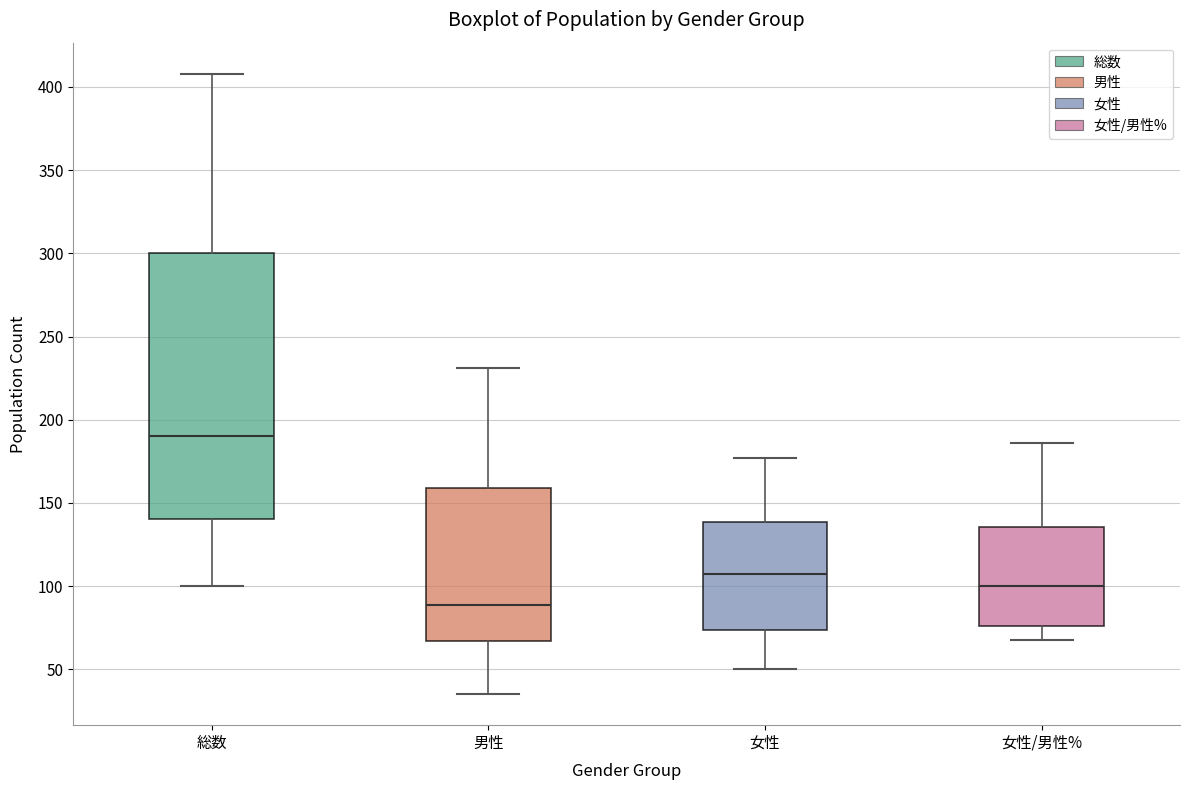

Reading left to right, read every box against the y-axis: the position of its median line, the range the box covers, and the ends of its whiskers. The values are not printed on the chart, so give them approximately, as read against the axis.

総数: median 190, box 140 to 300, whiskers 100 to 410
男性: median 90, box 65 to 160, whiskers 35 to 230
女性: median 110, box 75 to 140, whiskers 50 to 175
女性/男性%: median 100, box 75 to 135, whiskers 65 to 185